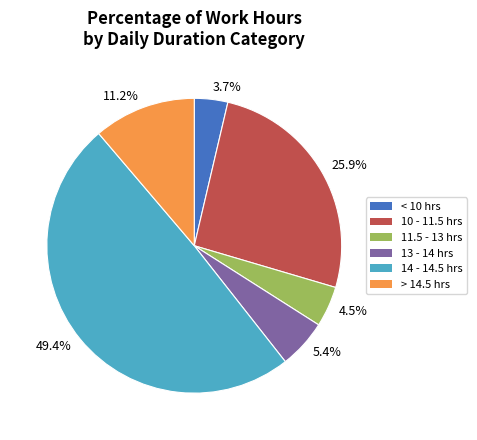

What percentage do 3.7% and 49.4% together represent?

53.0%